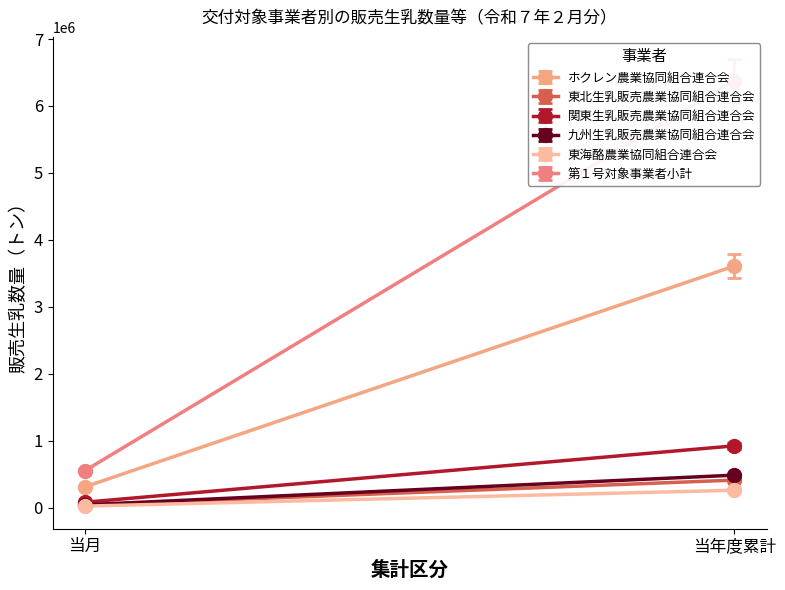

Reading left to right, what are all the values shown in this chart?

ホクレン農業協同組合連合会: 当月=311535	当年度累計=3607527
東北生乳販売農業協同組合連合会: 当月=35733	当年度累計=411184
関東生乳販売農業協同組合連合会: 当月=81045	当年度累計=922767
九州生乳販売農業協同組合連合会: 当月=42568	当年度累計=484937
東海酪農業協同組合連合会: 当月=22649	当年度累計=259265
第１号対象事業者小計: 当月=553623	当年度累計=6378950